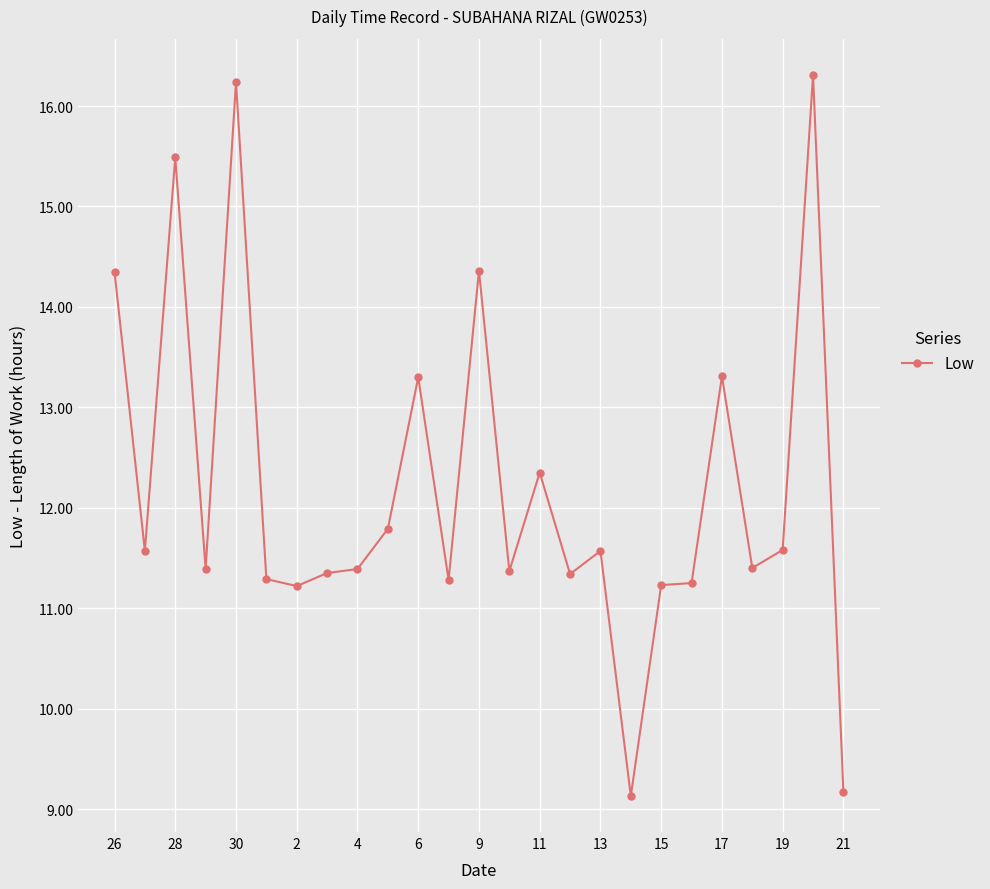

True or false: there are more than 1 points higher than both neighbors.

True